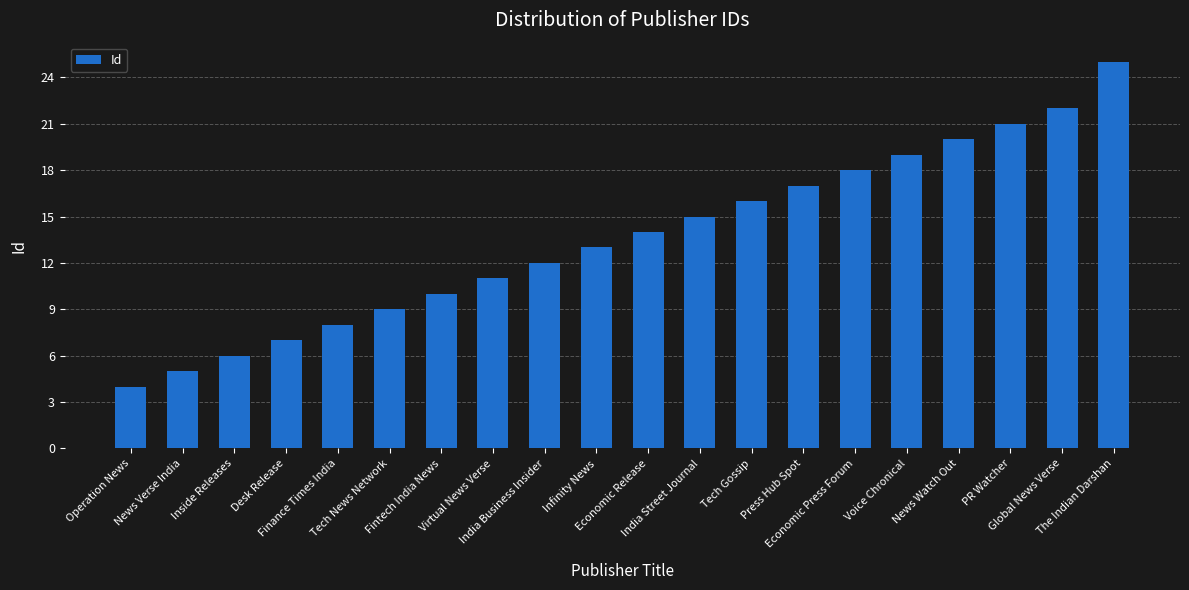

What is the value of the 17th bar from the left?

20